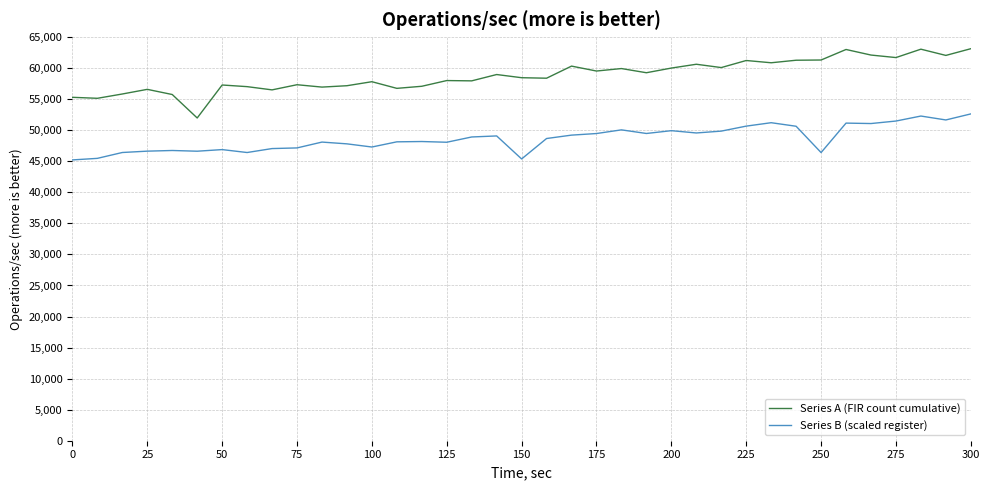

Which series has the largest total across all categories?

Series A (FIR count cumulative)